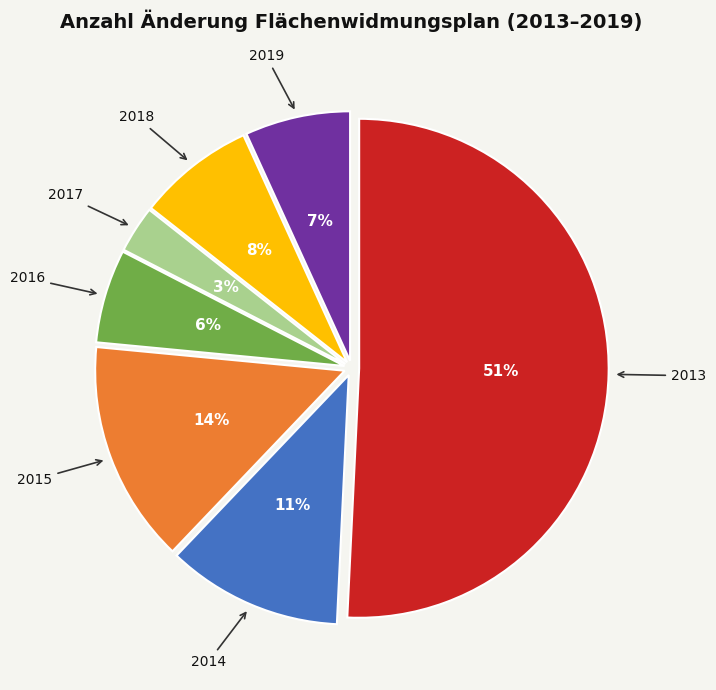

Is there a majority slice in this chart?

Yes